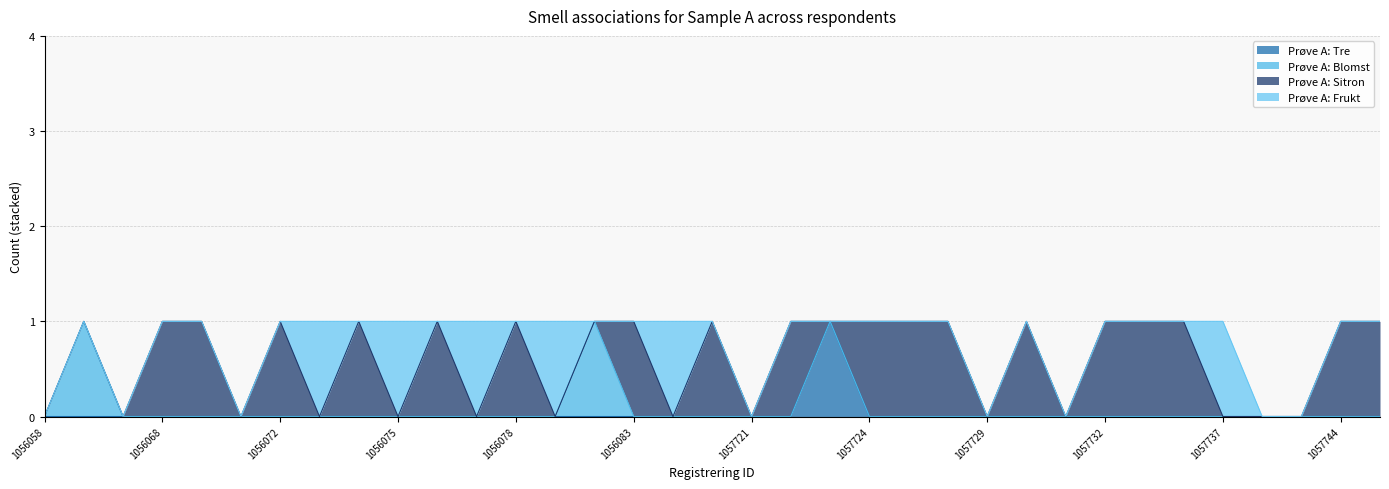

How many values in Prøve A: Blomst are above zero?

2